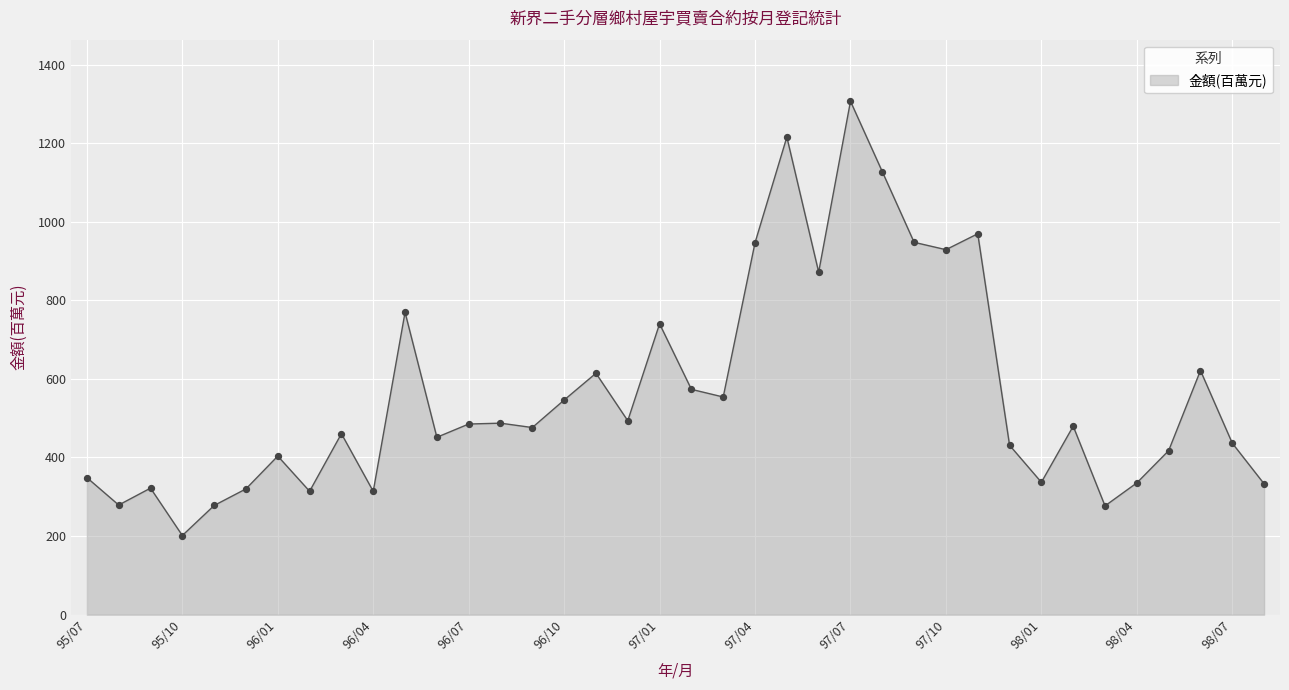

What is the difference between the maximum and minimum values?

1105.0